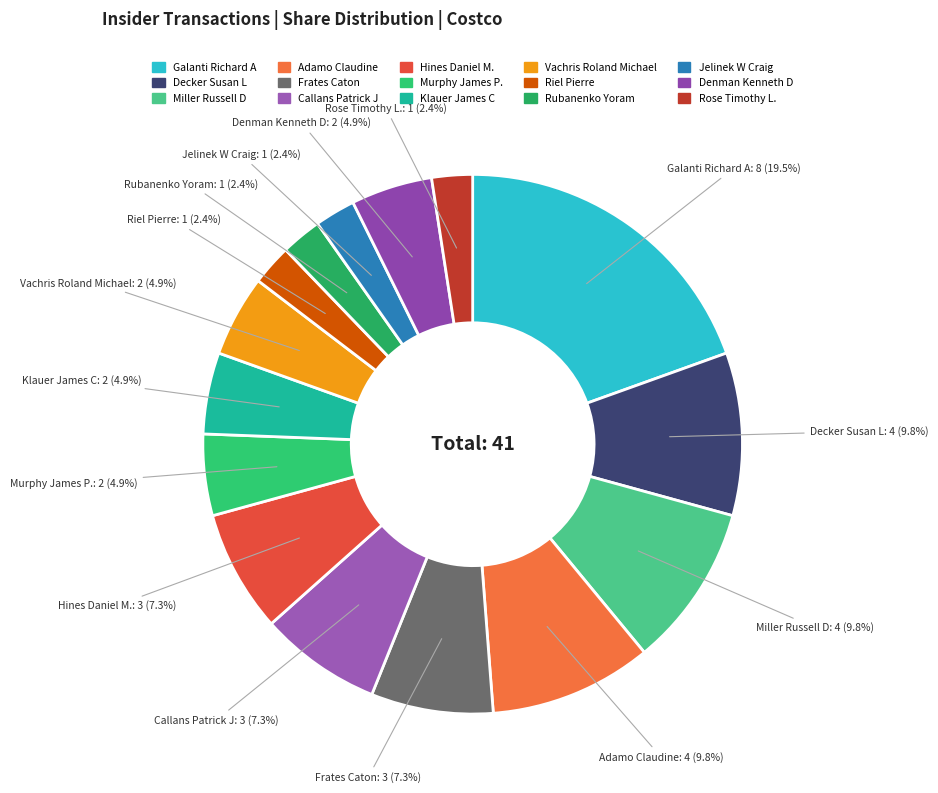

How many segments does this pie chart have?

15